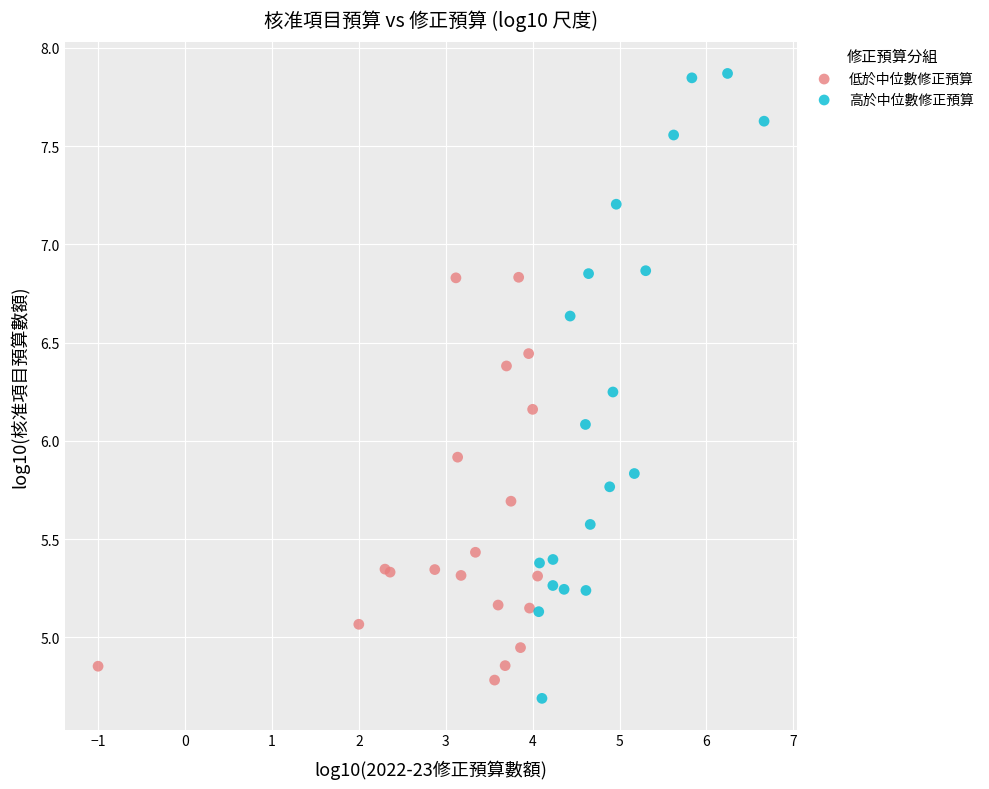

Which series has the largest Y range (max minus min)?

高於中位數修正預算